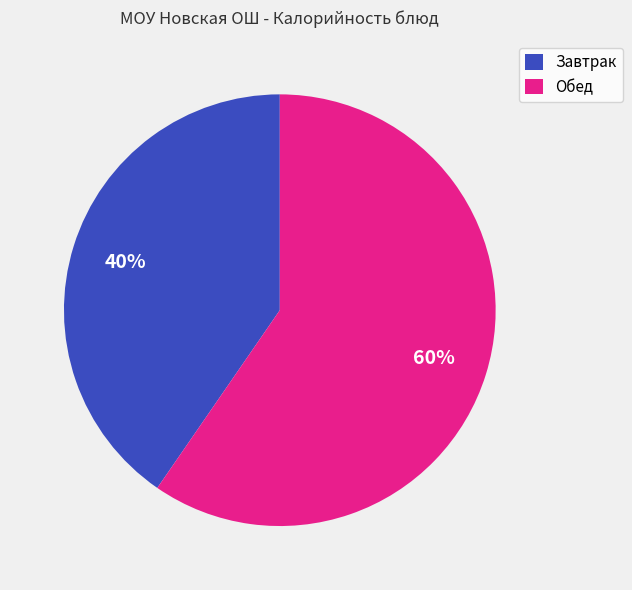

Between Обед and Завтрак, which is larger?

Обед